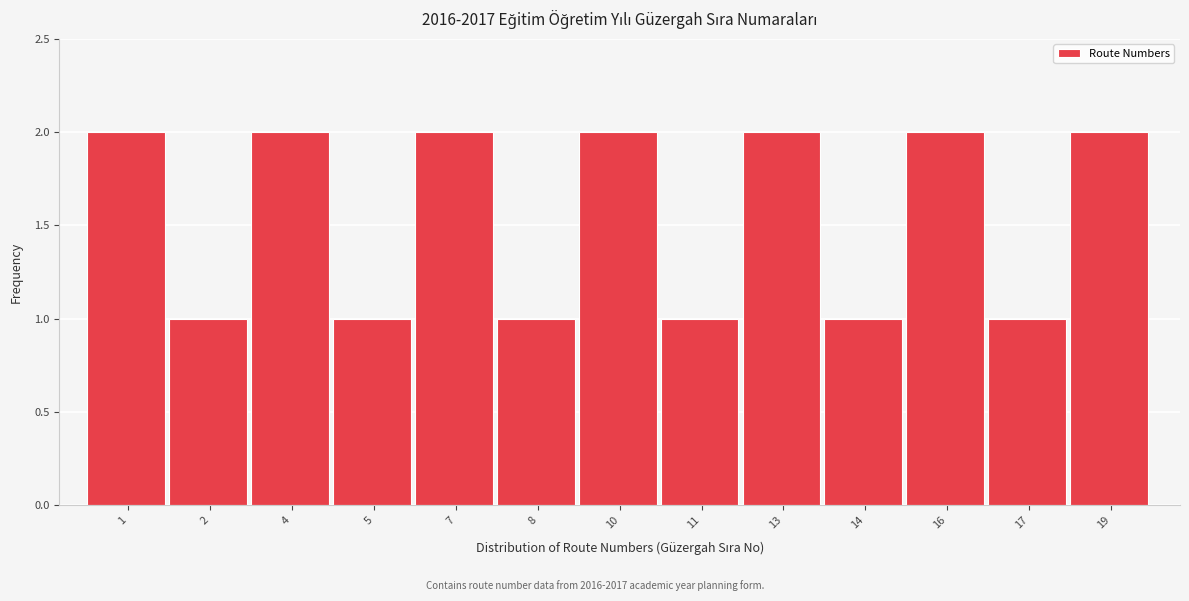

Reading left to right, list all the values displayed in this chart.

1=2	2=1	4=2	5=1	7=2	8=1	10=2	11=1	13=2	14=1	16=2	17=1	19=2